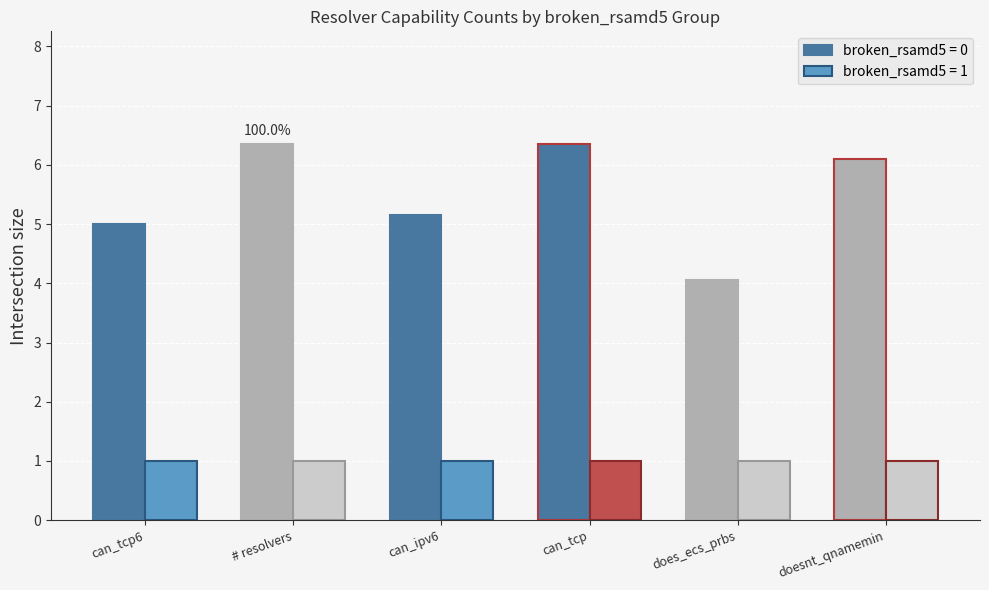

How many bars are there in each group?

2